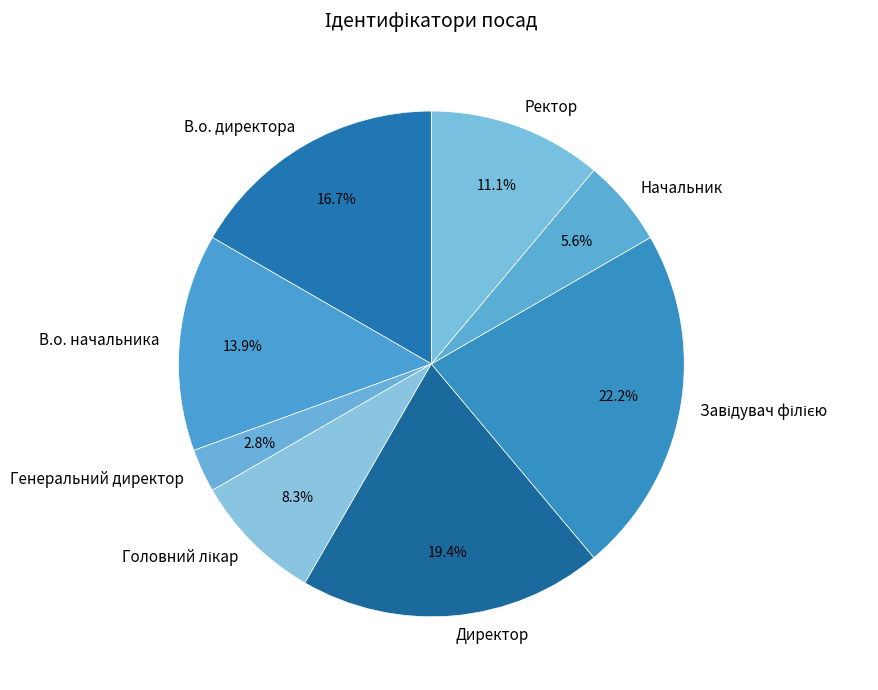

Is there any slice that represents more than half of the pie?

No